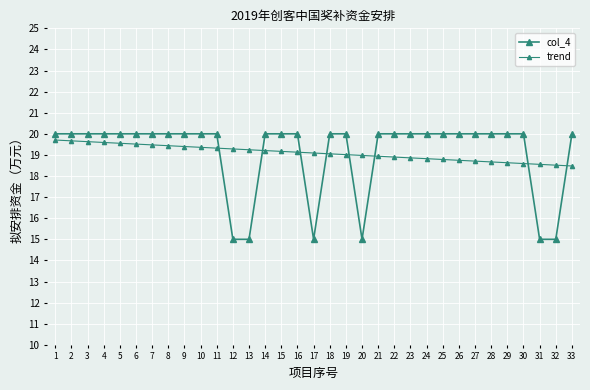

How many data points does each series have?

33